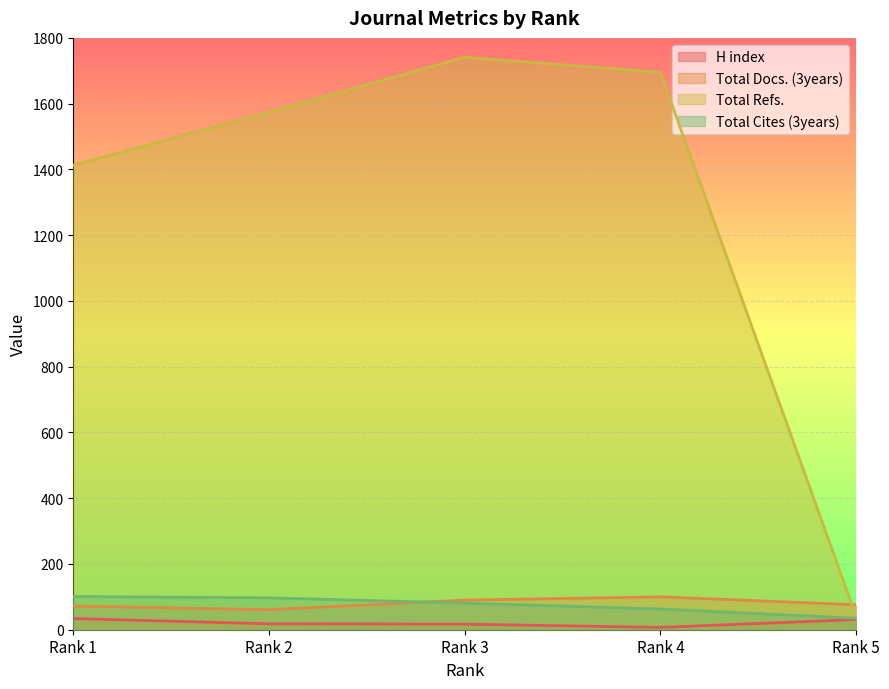

Where is Total Docs. (3years) nearest to the value 80?

Rank 5